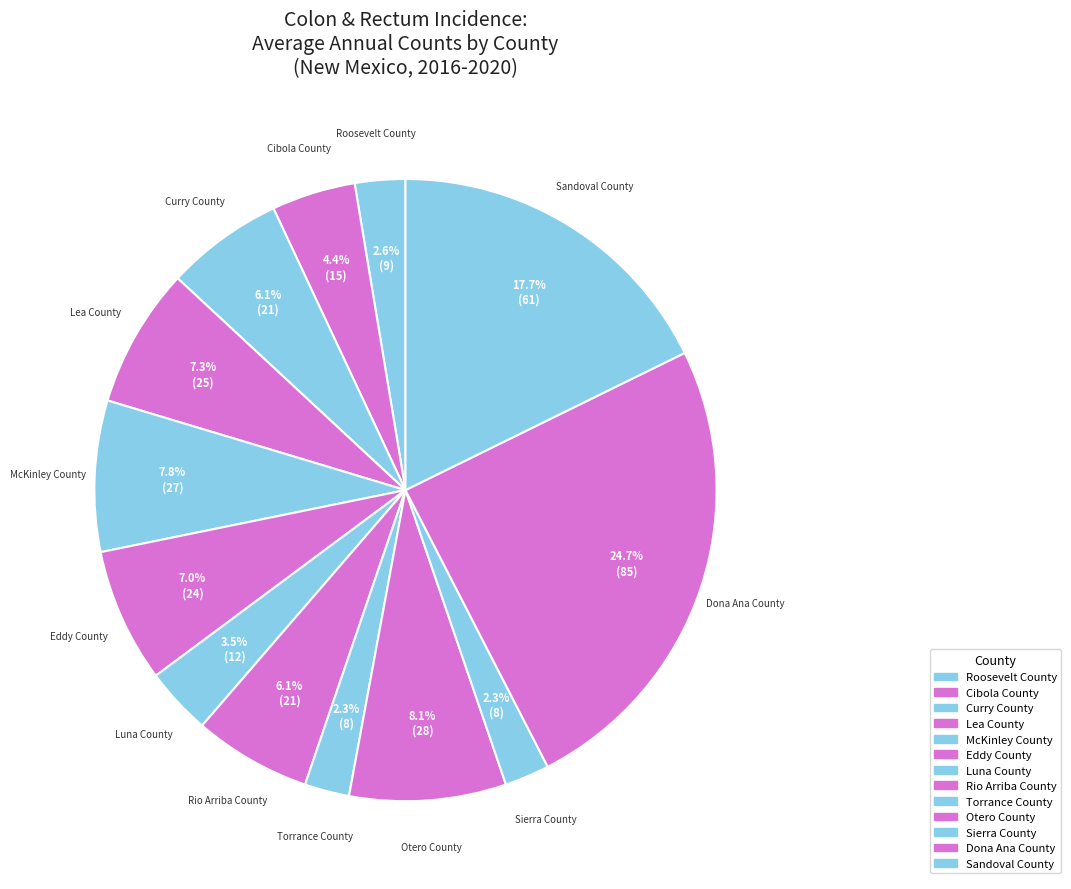

To the nearest percent, what is the difference between the largest and smallest slice percentages?

22%